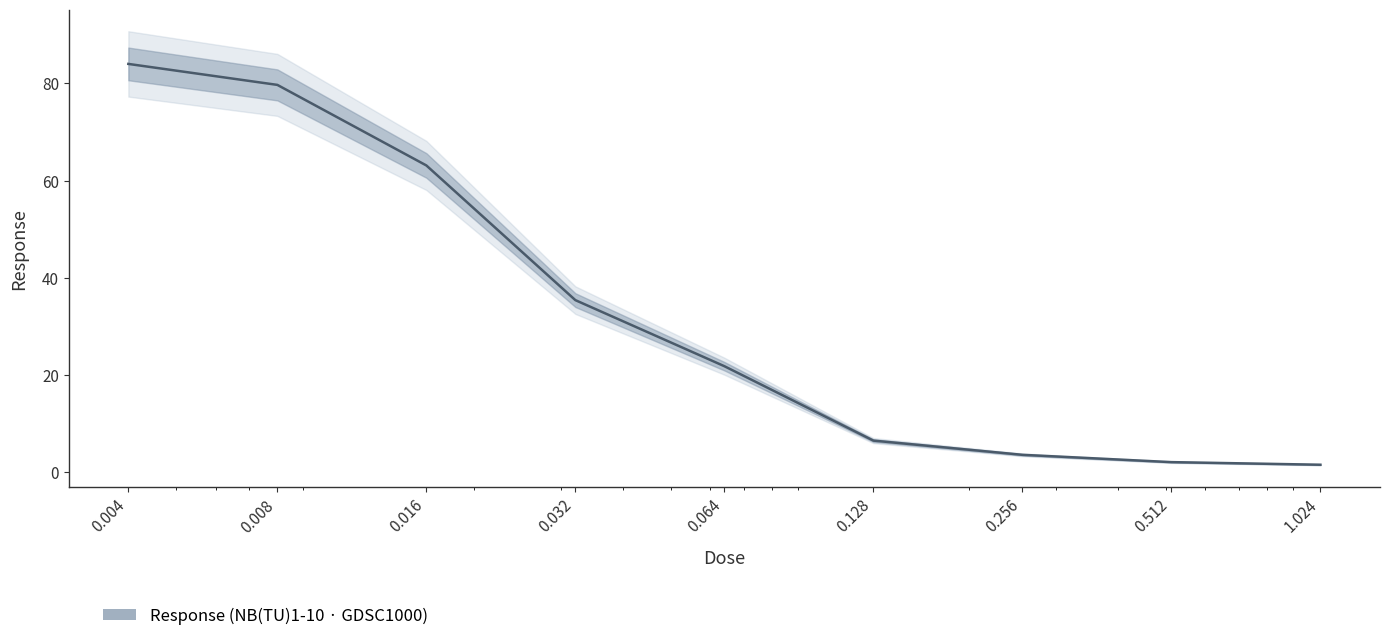

How many series are shown in this chart?

1